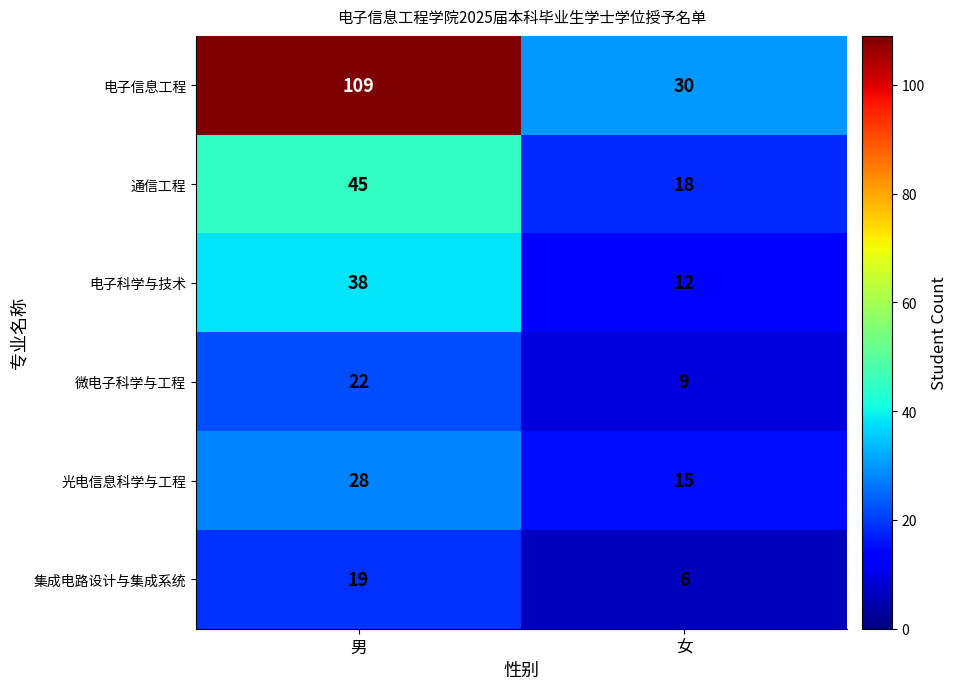

What is the sum of all 光电信息科学与工程 values?

43